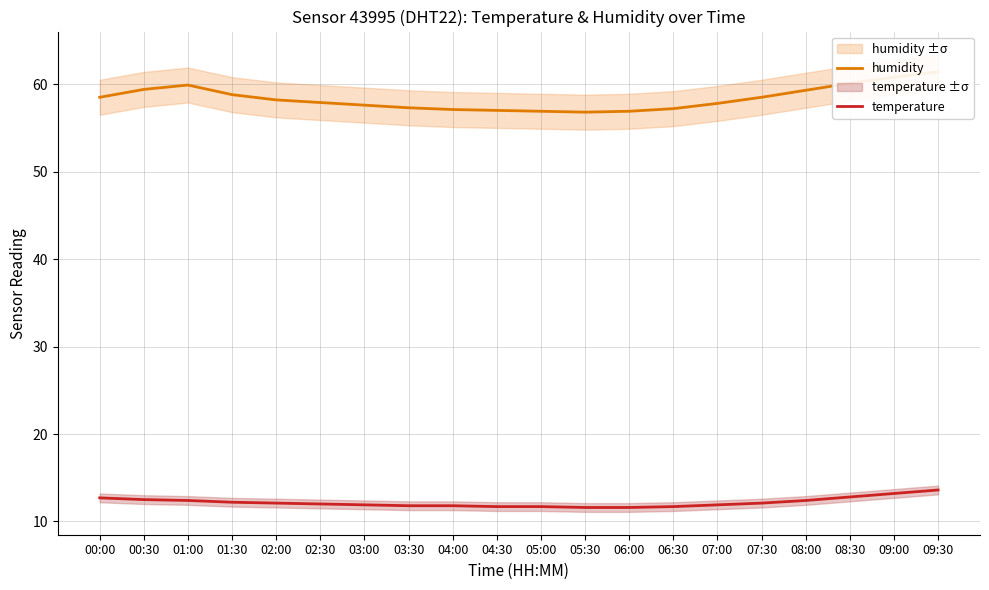

The value of temperature at 01:30 is 20.8. True or false?

False